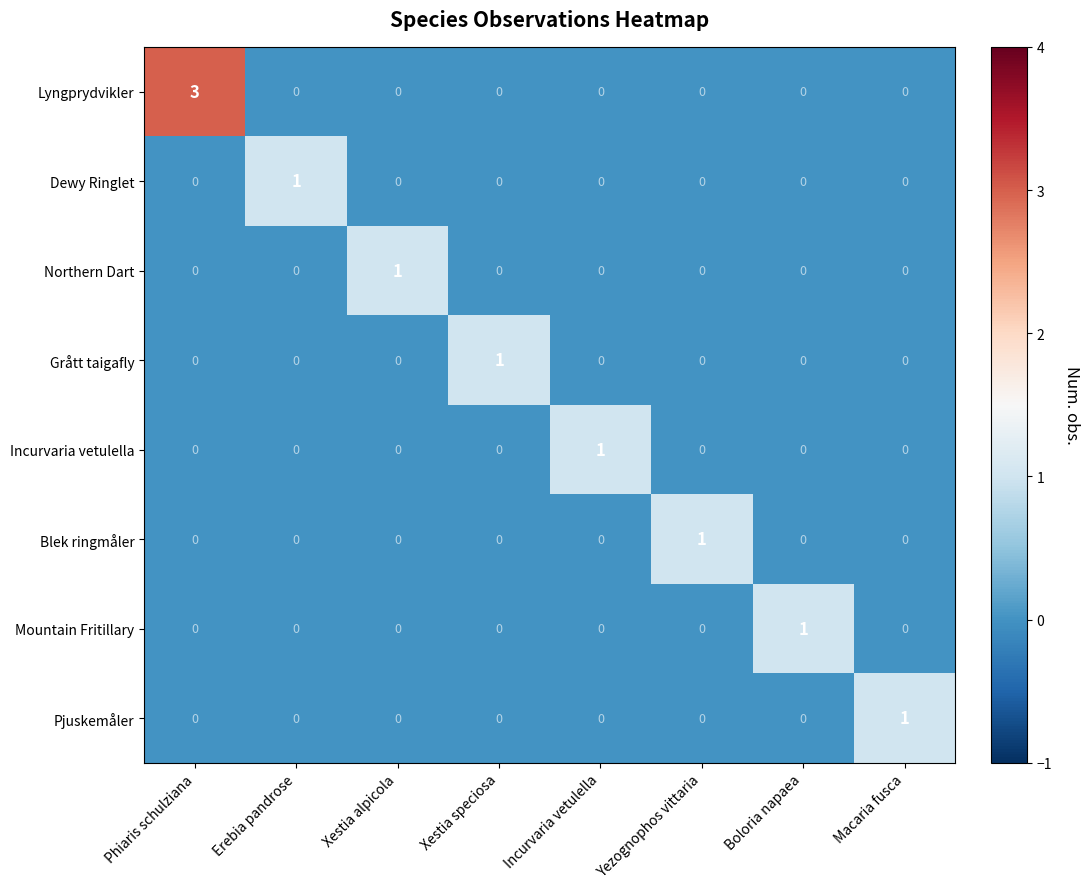

The value of Blek ringmåler at Yezognophos vittaria is 0. True or false?

False